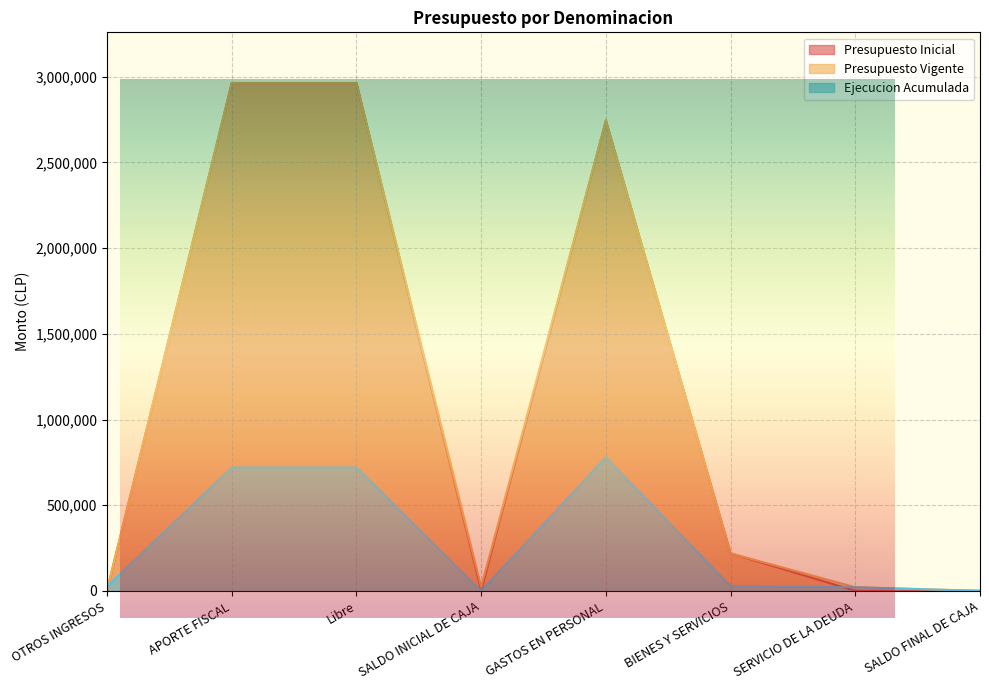

Rank the categories by Presupuesto Inicial value from lowest to highest.

SALDO INICIAL DE CAJA, SERVICIO DE LA DEUDA, SALDO FINAL DE CAJA, OTROS INGRESOS, BIENES Y SERVICIOS, GASTOS EN PERSONAL, APORTE FISCAL, Libre